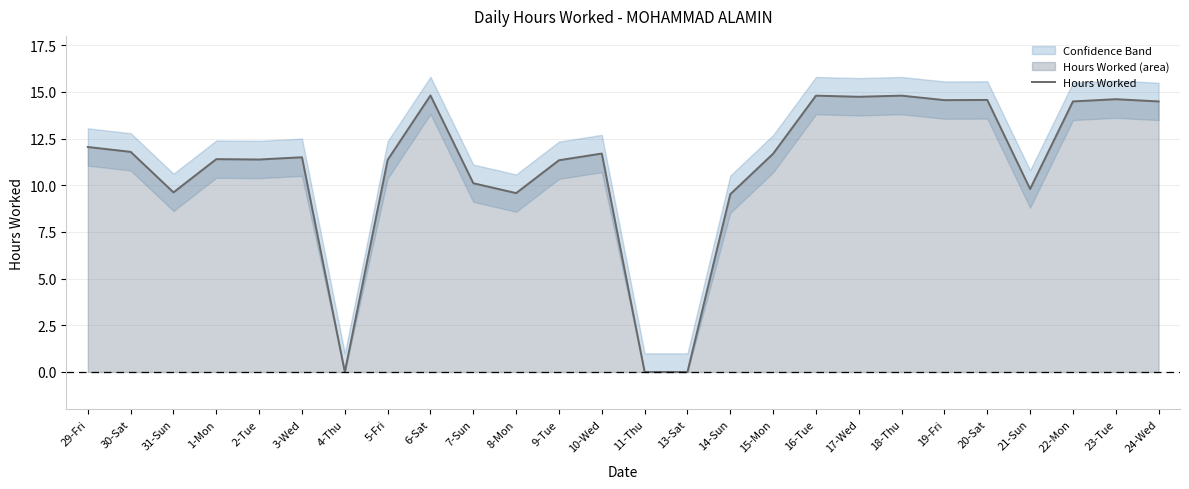

True or false: the data shows 9.6 at 8-Mon.

True